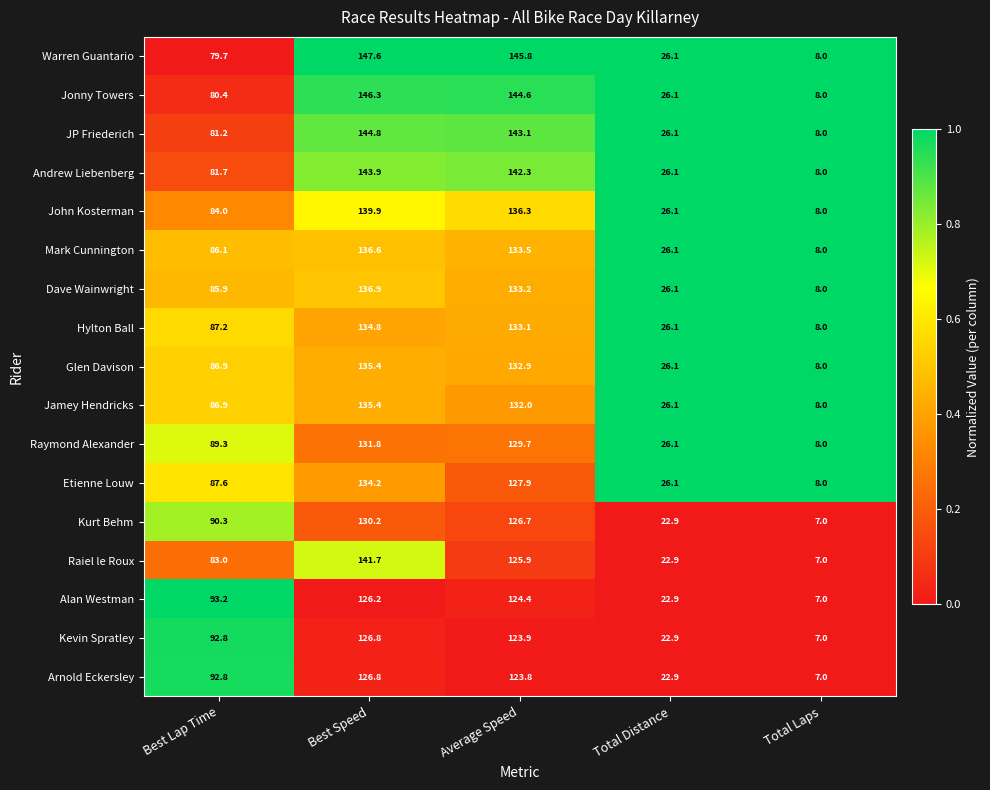

What is the sum of the Dave Wainwright values at Best Lap Time and Total Distance?

112.0